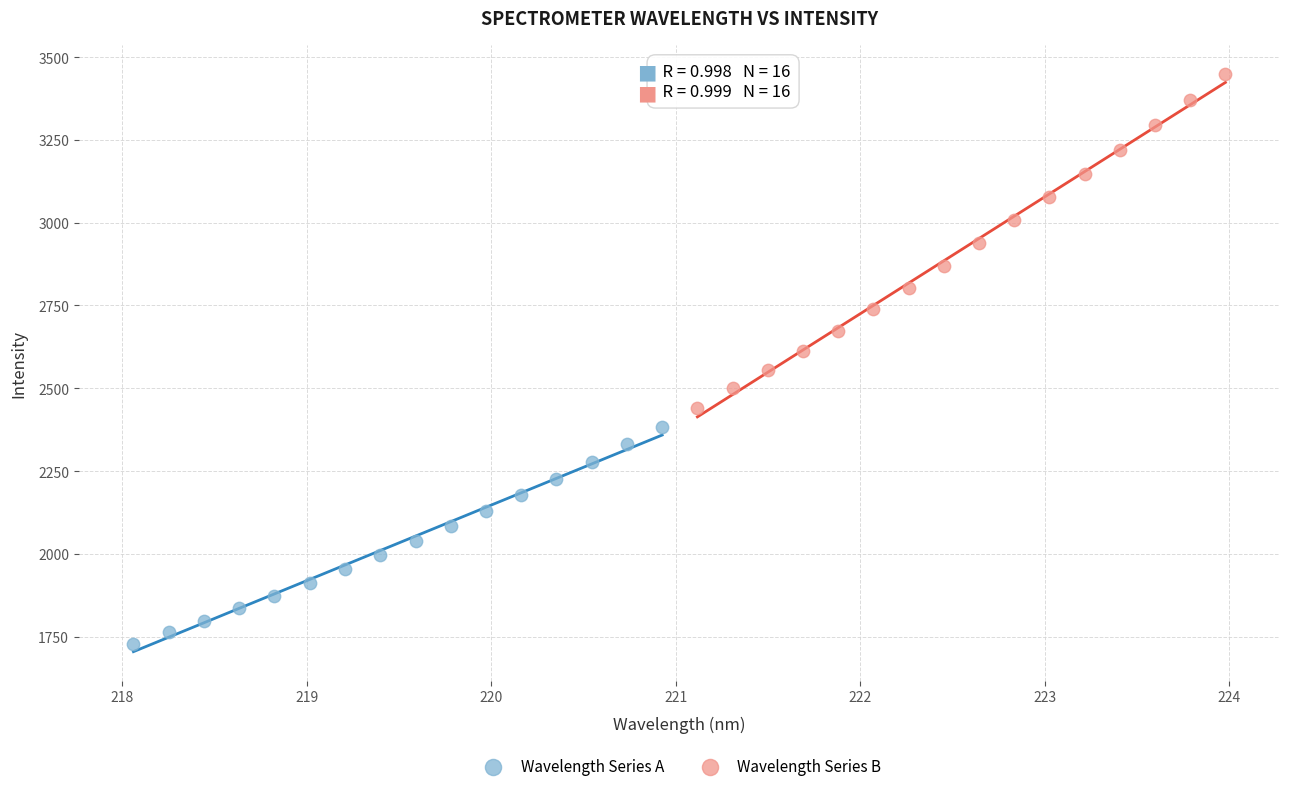

What are all the series names shown in the legend?

Wavelength Series A, Wavelength Series B